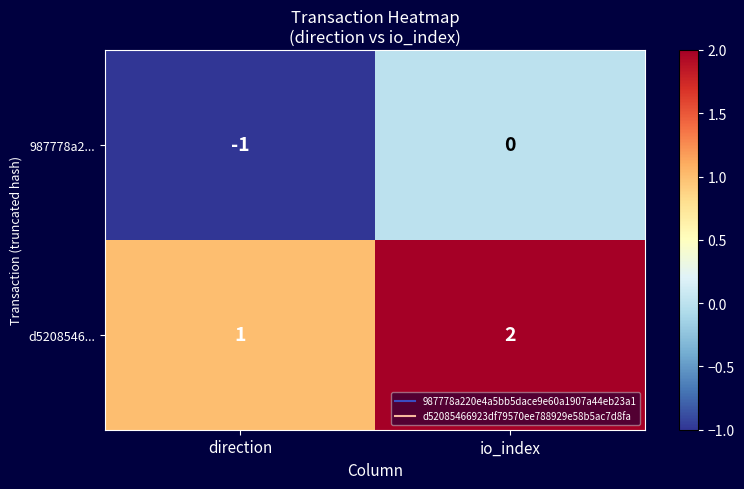

Count the number of categories in the chart.

2